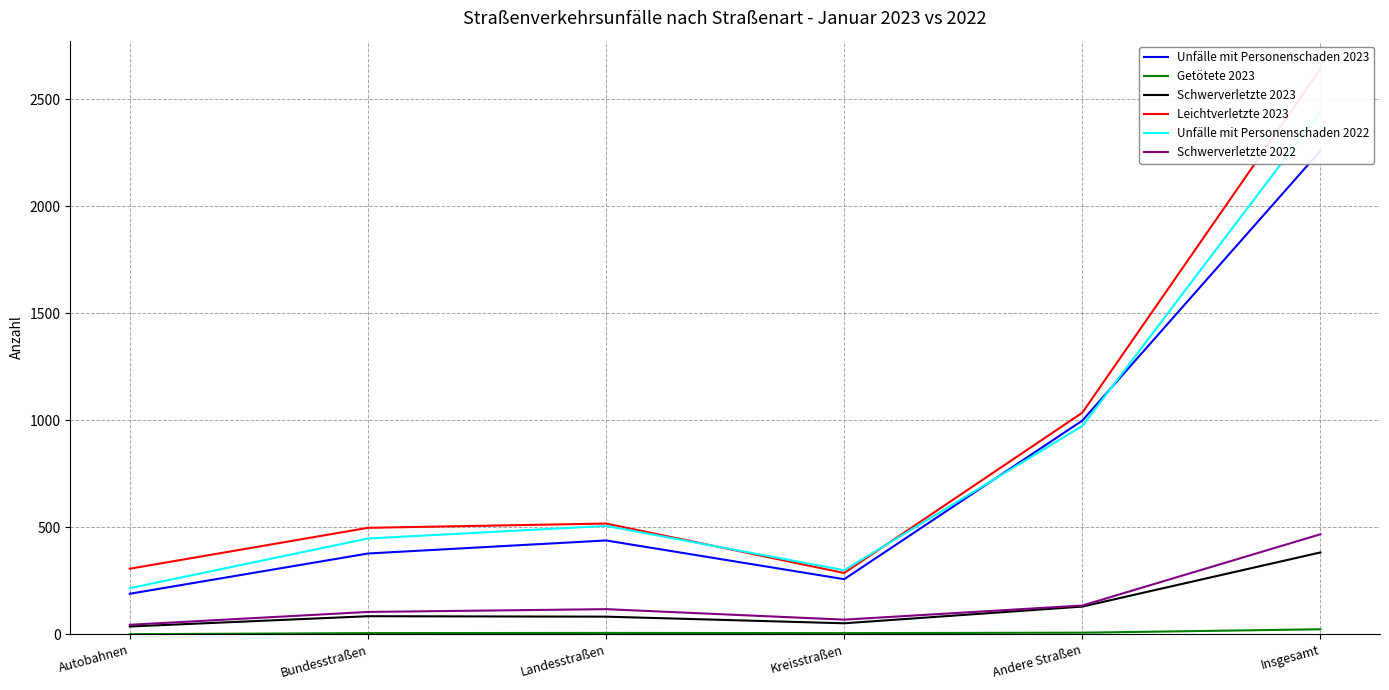

What is the sum of all Unfälle mit Personenschaden 2023 values?

4518